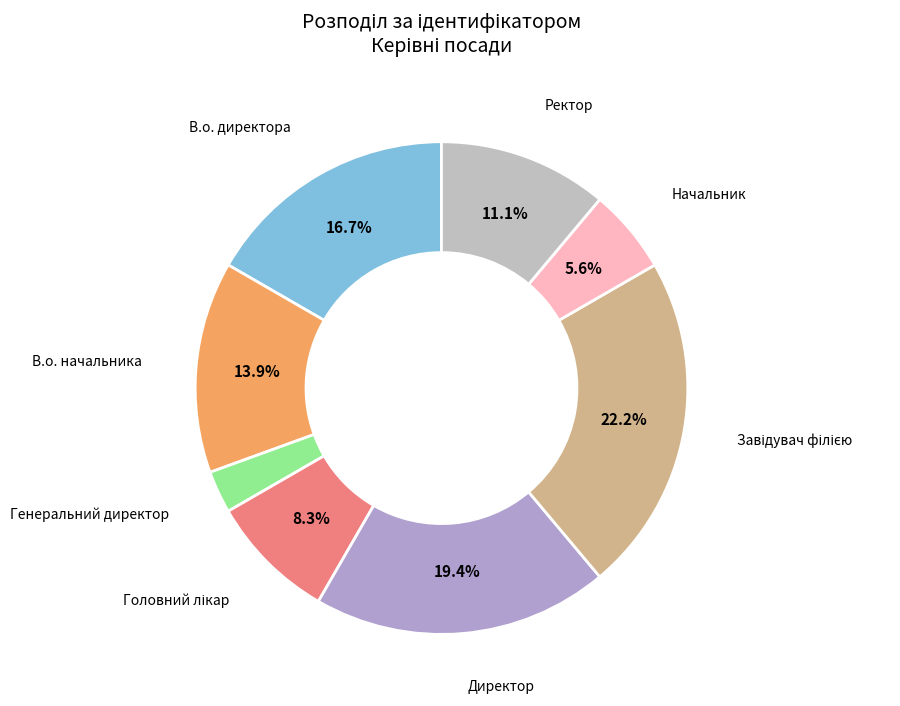

Rank the categories by value from lowest to highest.

Генеральний директор, Начальник, Головний лікар, Ректор, В.о. начальника, В.о. директора, Директор, Завідувач філією